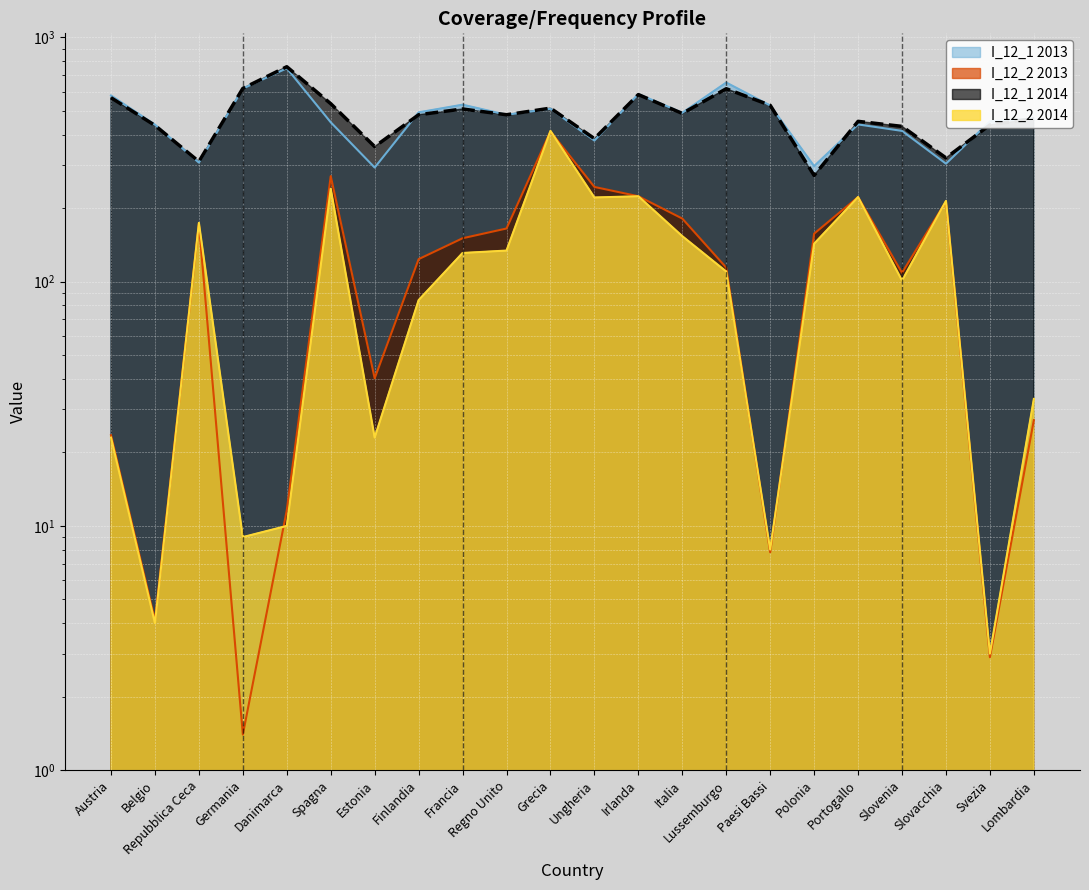

Which series changed the most between Austria and Slovenia?

I_12_1 2013